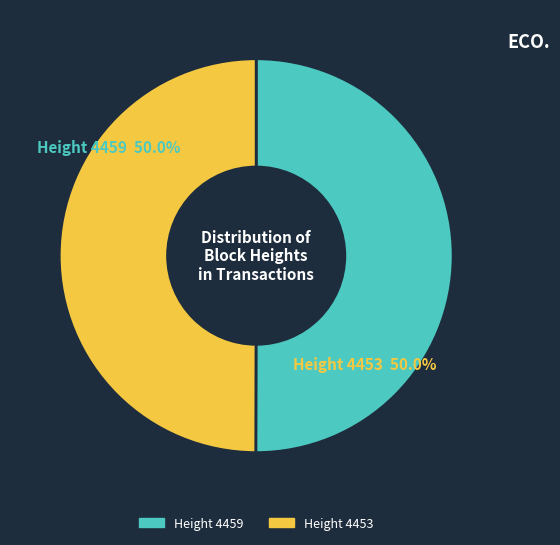

What percentage is the Height 4453 slice, to the nearest percent?

50%